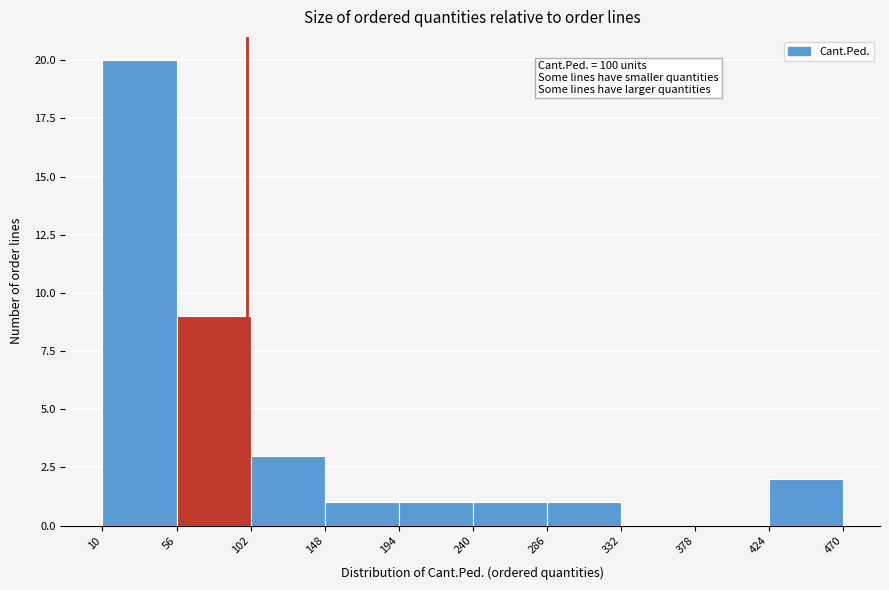

Which range on the x-axis has the tallest bar?

10 to 56